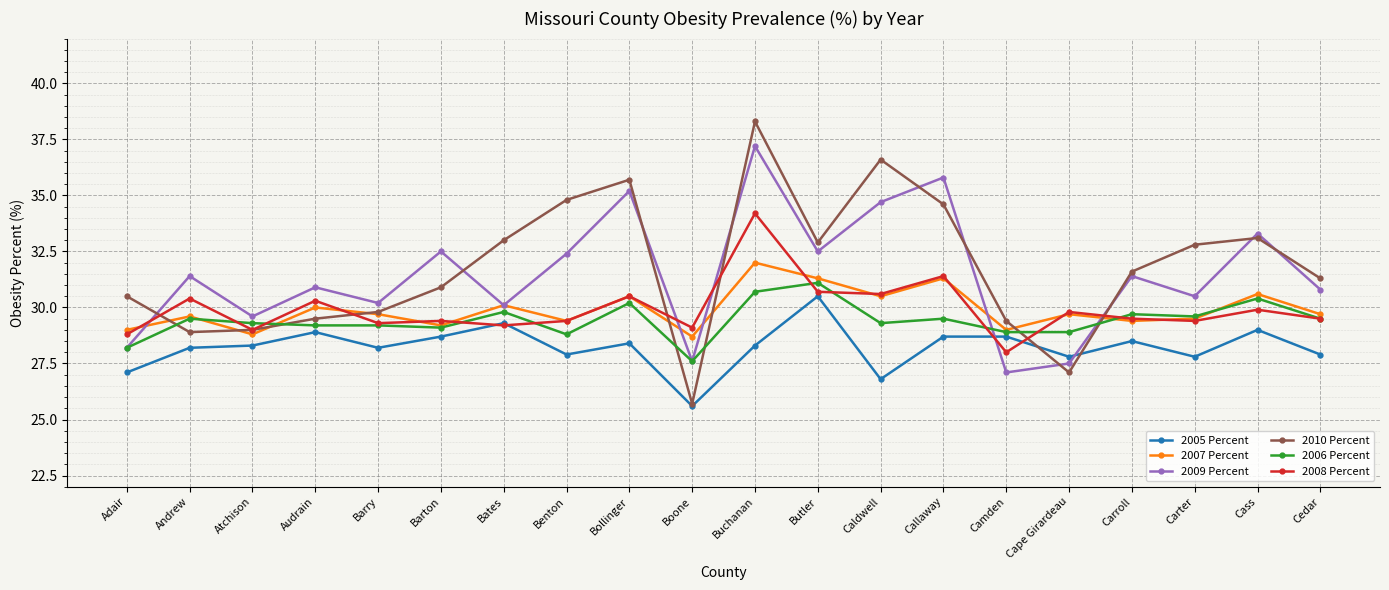

True or false: 2006 Percent has more than 0 points higher than both neighbors.

True